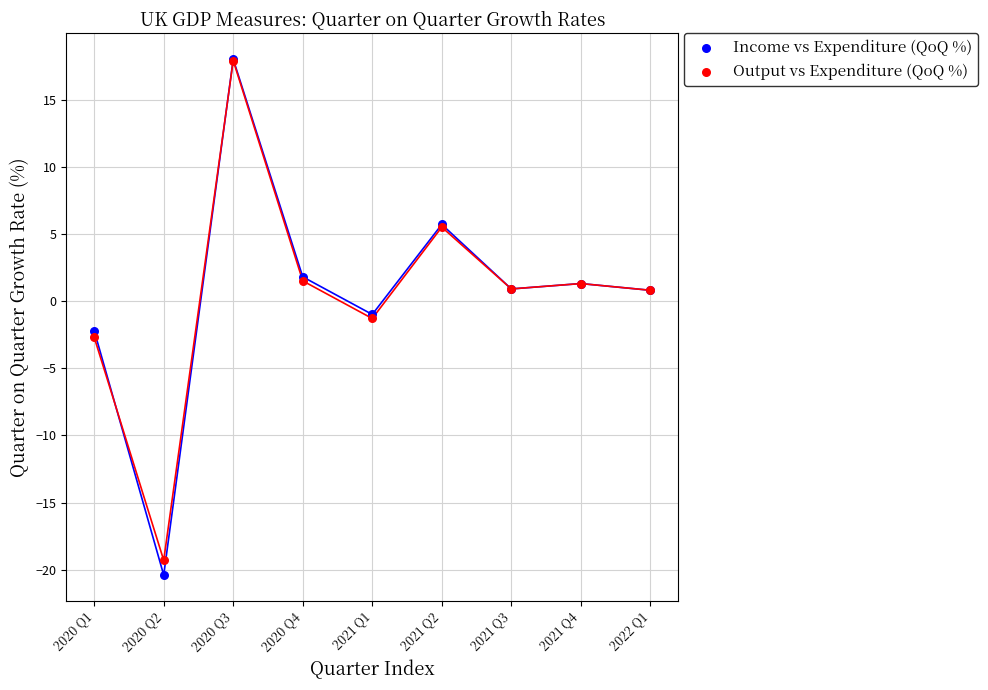

What are all the series names shown in the legend?

Income vs Expenditure (QoQ %), Output vs Expenditure (QoQ %)